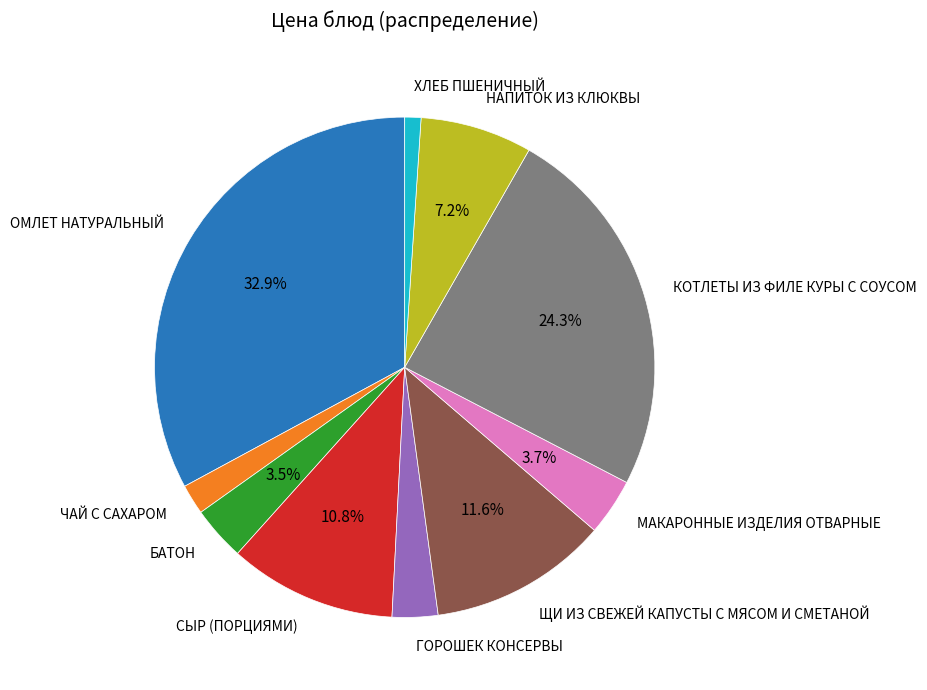

How many segments does this pie chart have?

10